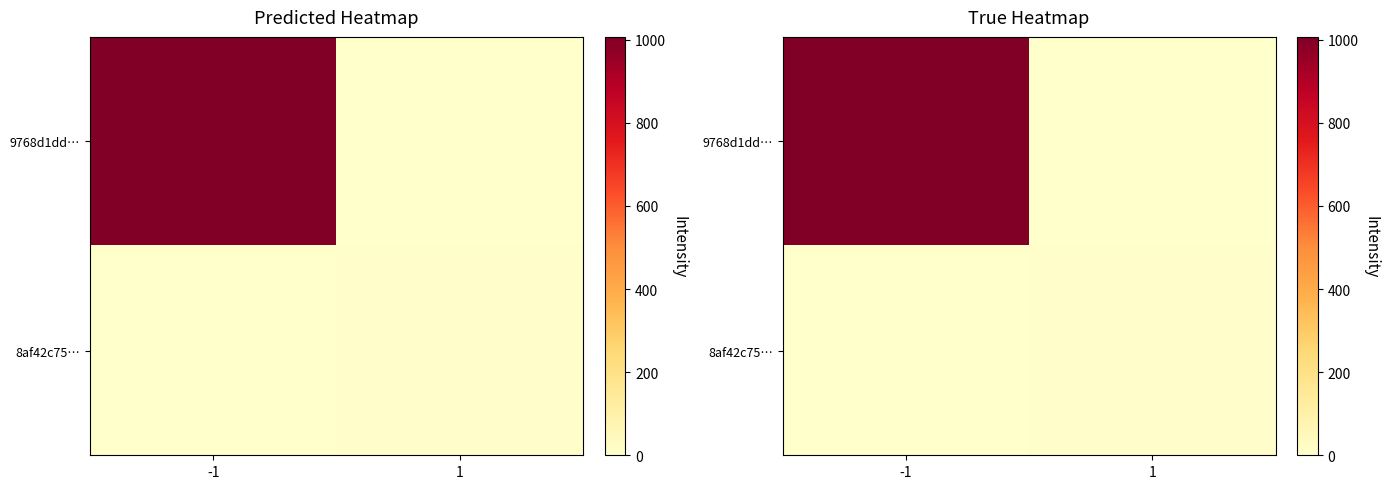

At how many categories does at least one series exceed 28?

1